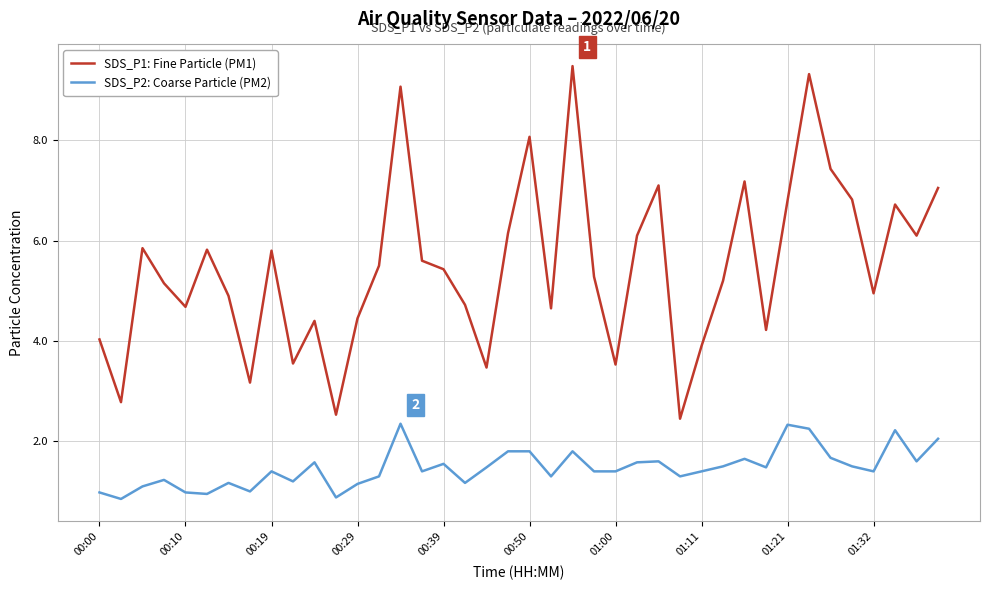

Which series has the widest spread of values?

SDS_P1: Fine Particle (PM1)